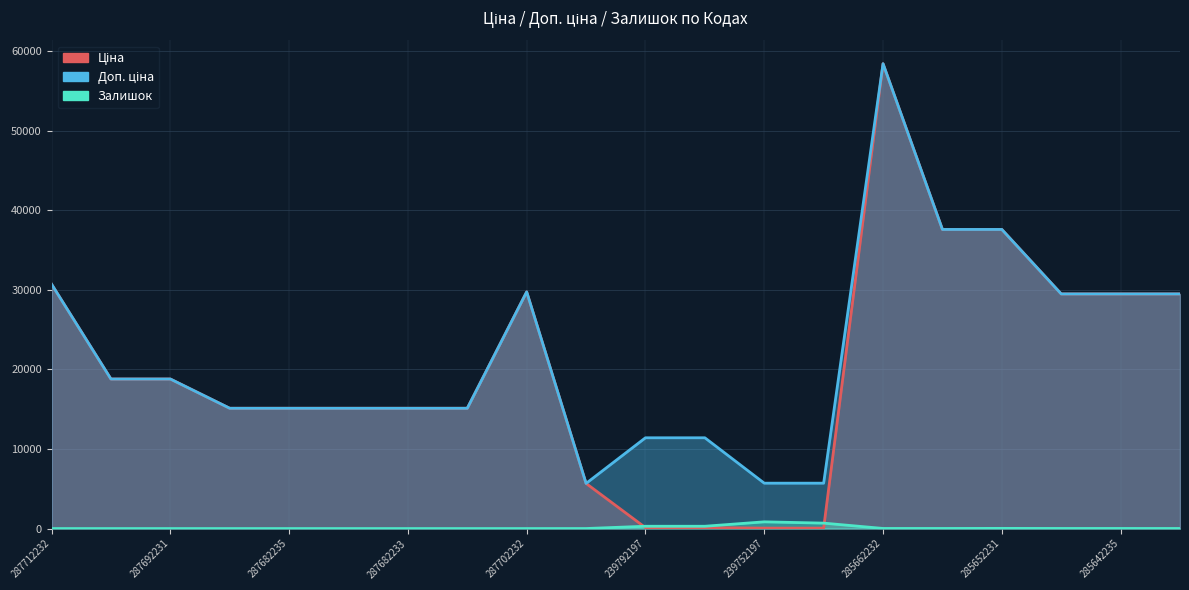

True or false: Залишок and Доп. ціна cross at least once.

False